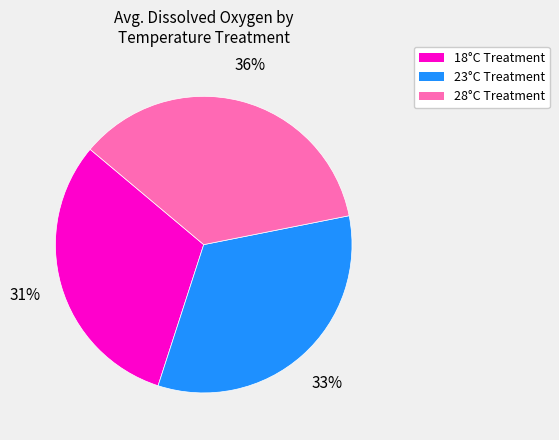

To the nearest percent, what is the average slice percentage?

33%